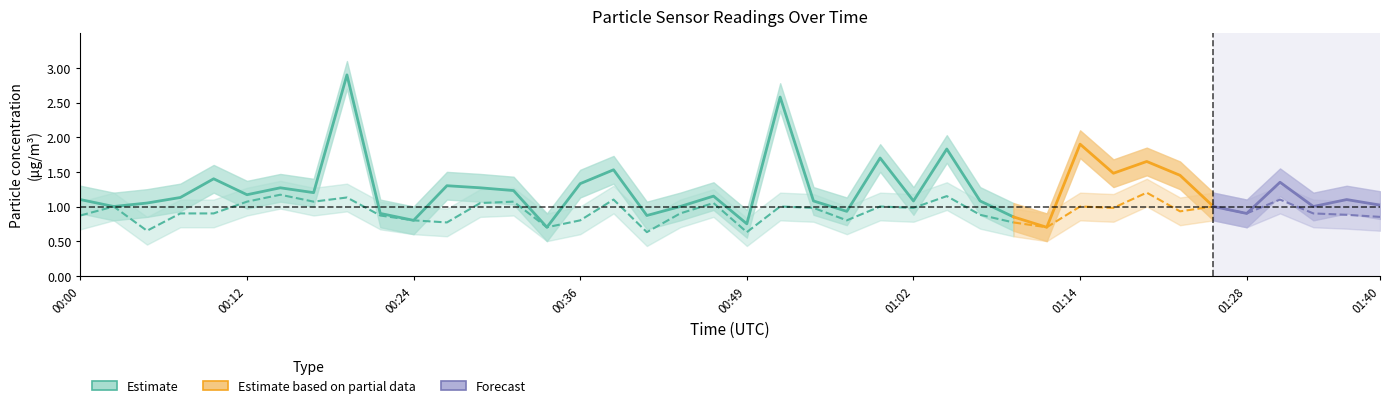

What is the lowest value of the SDS_P2_upper series?

0.8